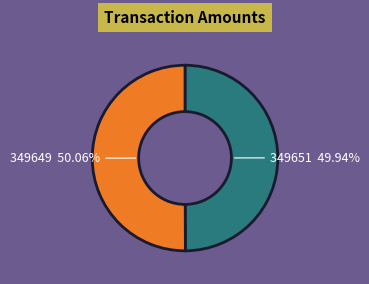

Count the number of slices in the pie.

2